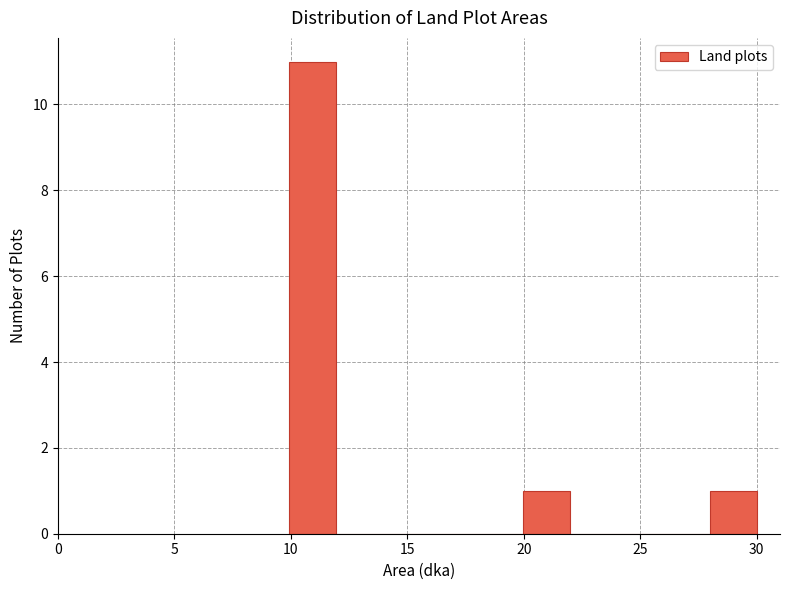

Reading left to right, list every bar in this chart as the range it spans on the x-axis followed by its height. Neither the bar edges nor the heights are printed on the chart, so give them approximately, as read against the axes.

10 to 12: 11
12 to 14: 0
14 to 16: 0
16 to 18: 0
18 to 20: 0
20 to 22: 1
22 to 24: 0
24 to 26: 0
26 to 28: 0
28 to 30: 1